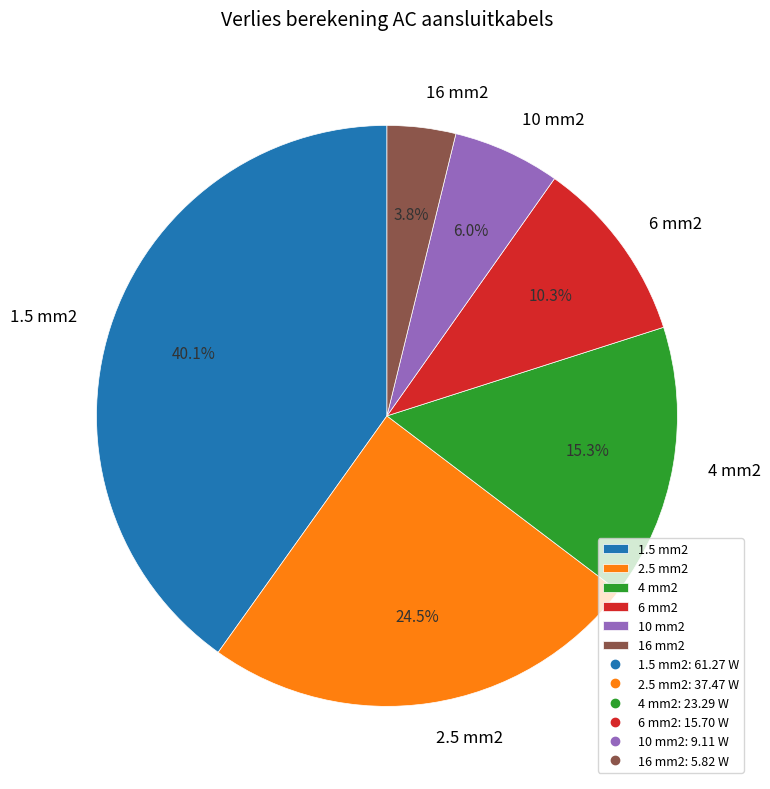

The 10 mm2 slice represents 1% of the pie. True or false?

False